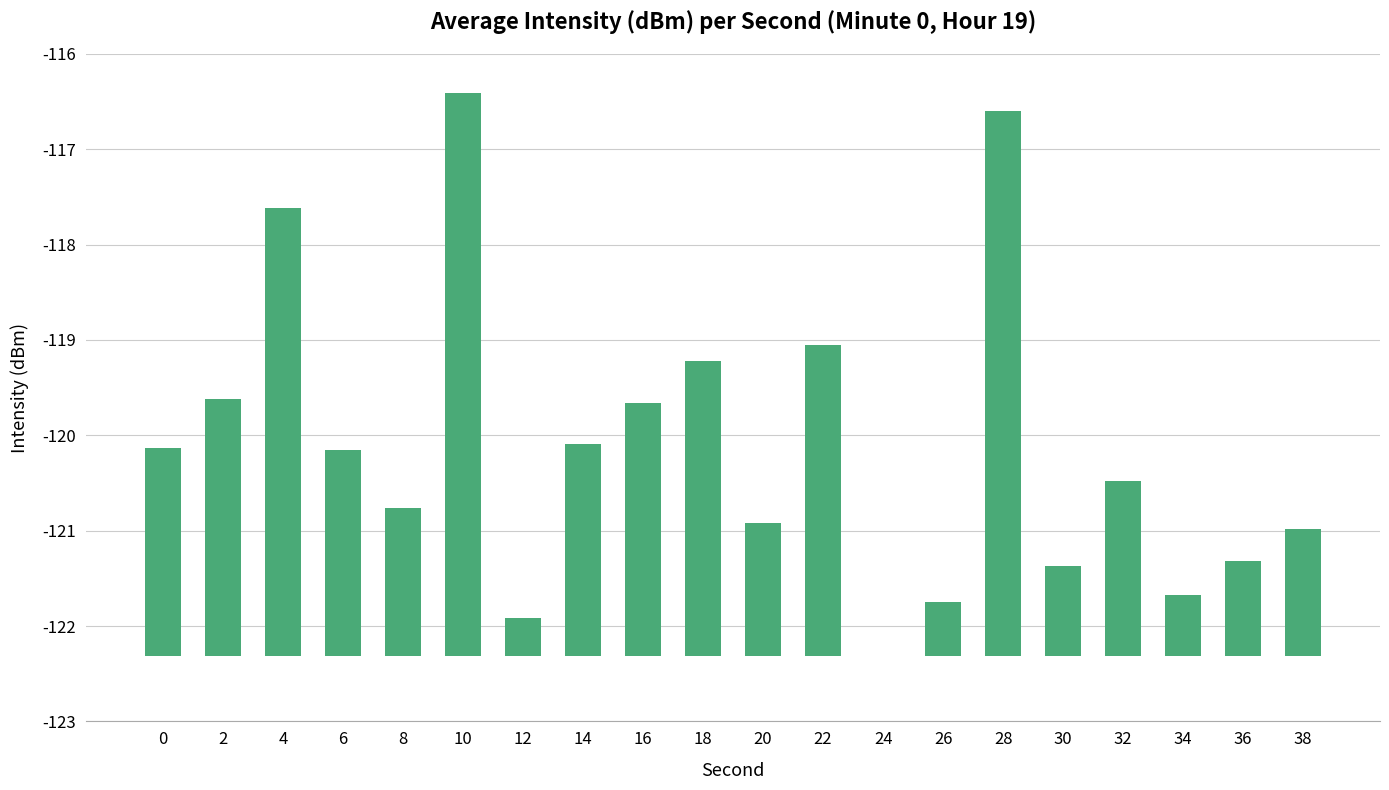

Between 16 and 0, which is larger?

16